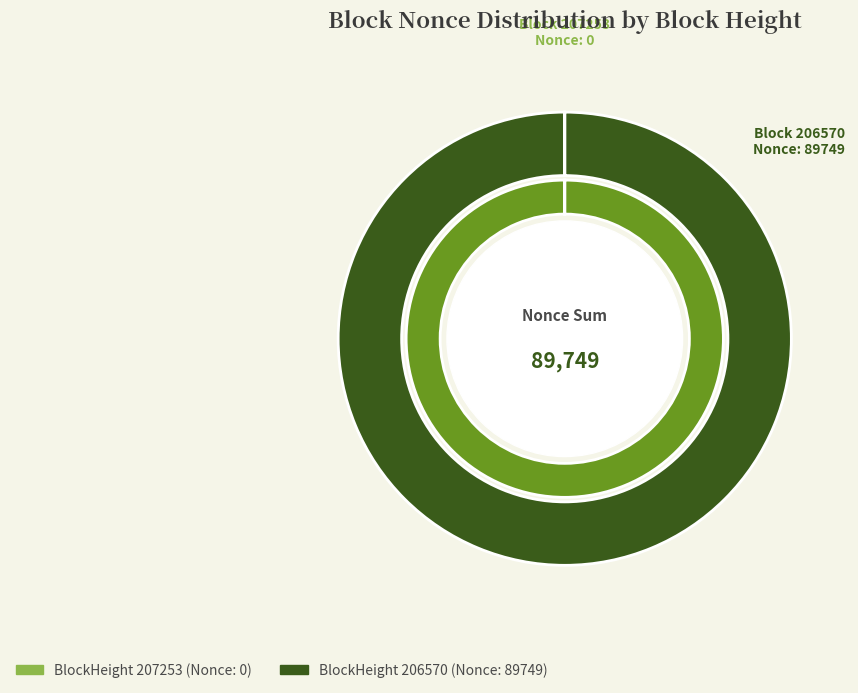

Which category accounts for the majority?

206570